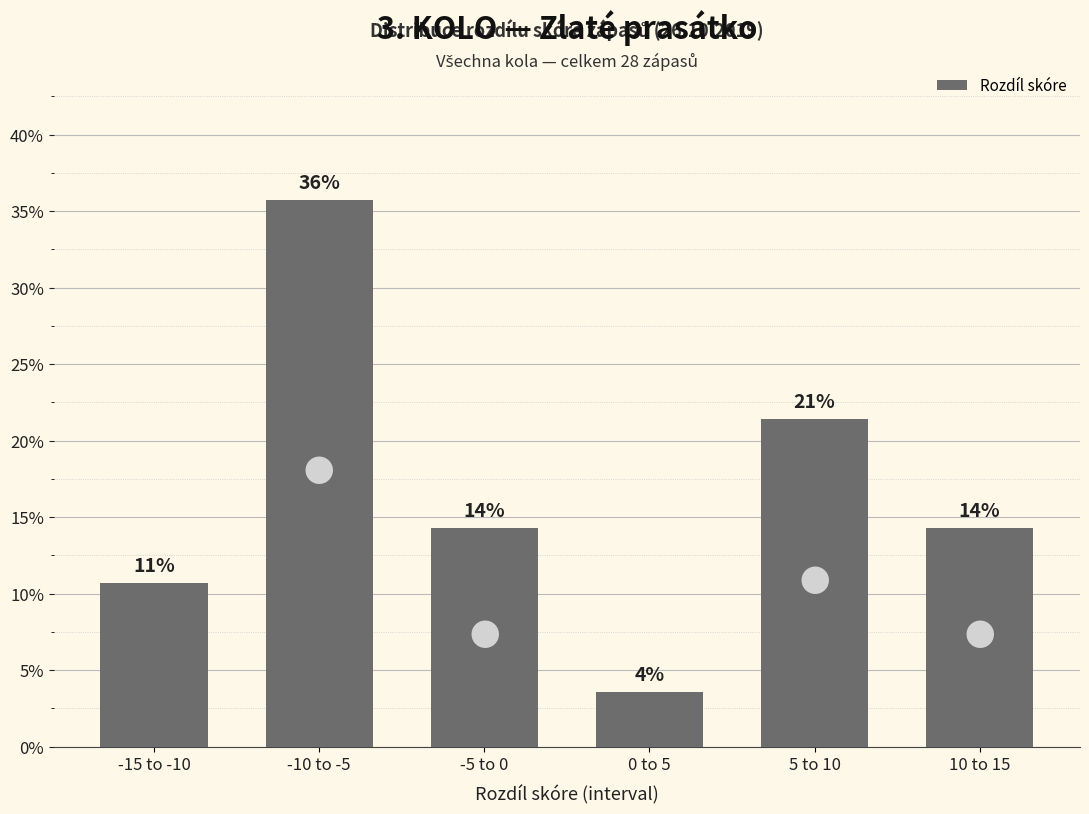

The chart shows a value of 3.6 at 0 to 5. True or false?

True